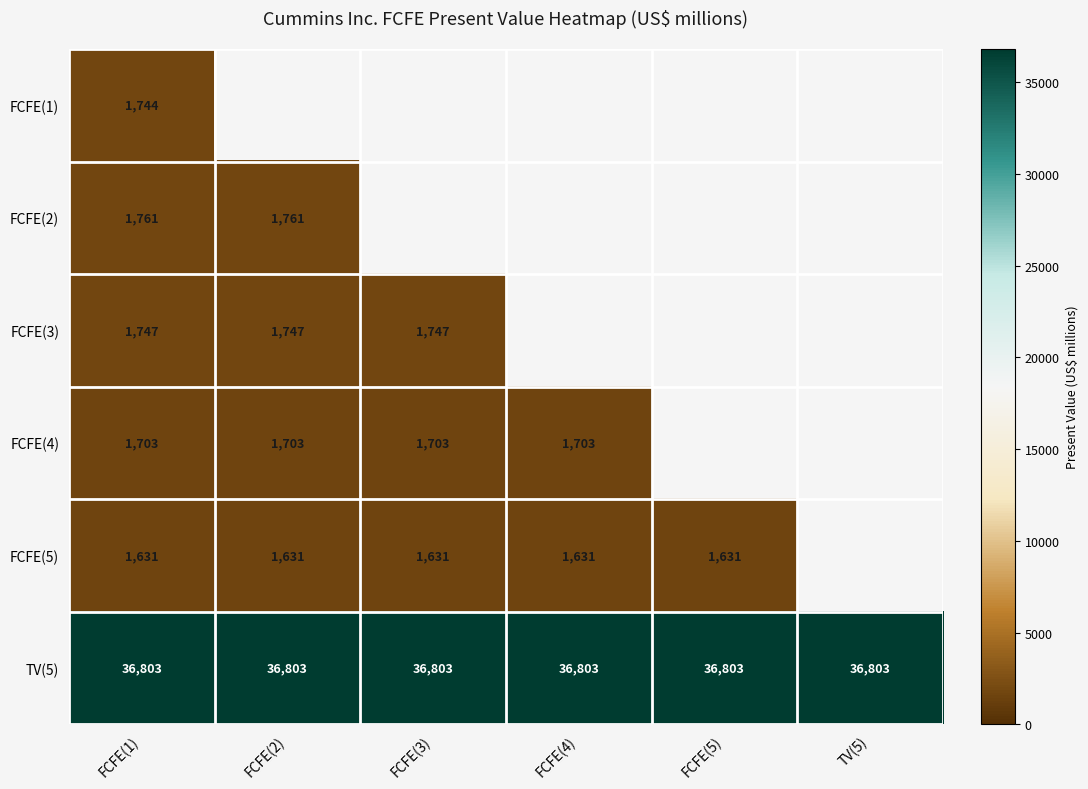

At how many categories does at least one series exceed 23704?

6